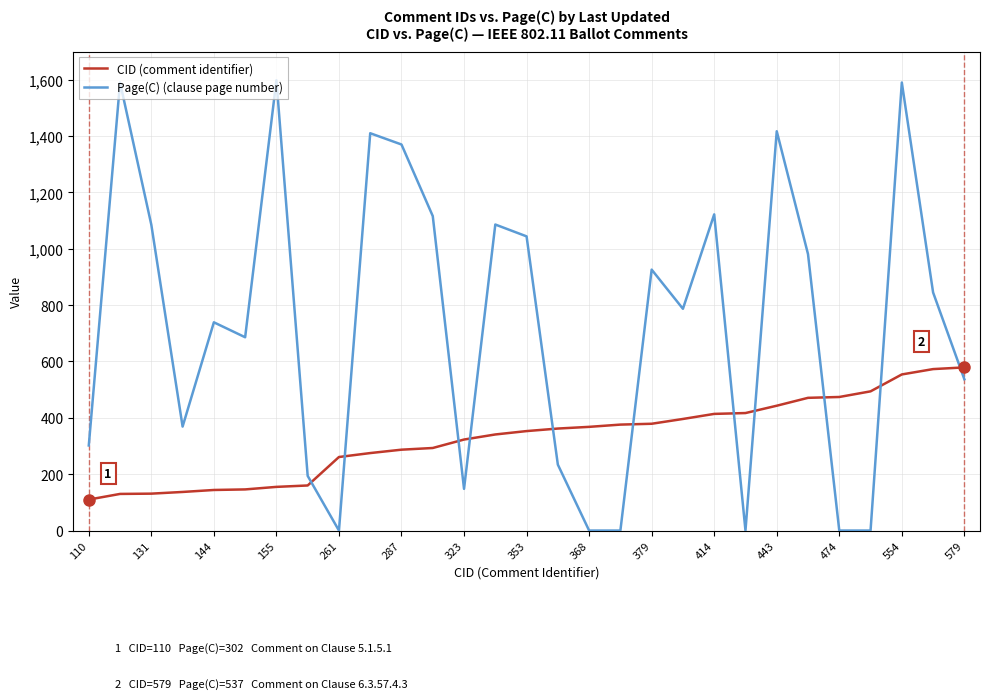

What is the lowest value of the CID (comment identifier) series?

110